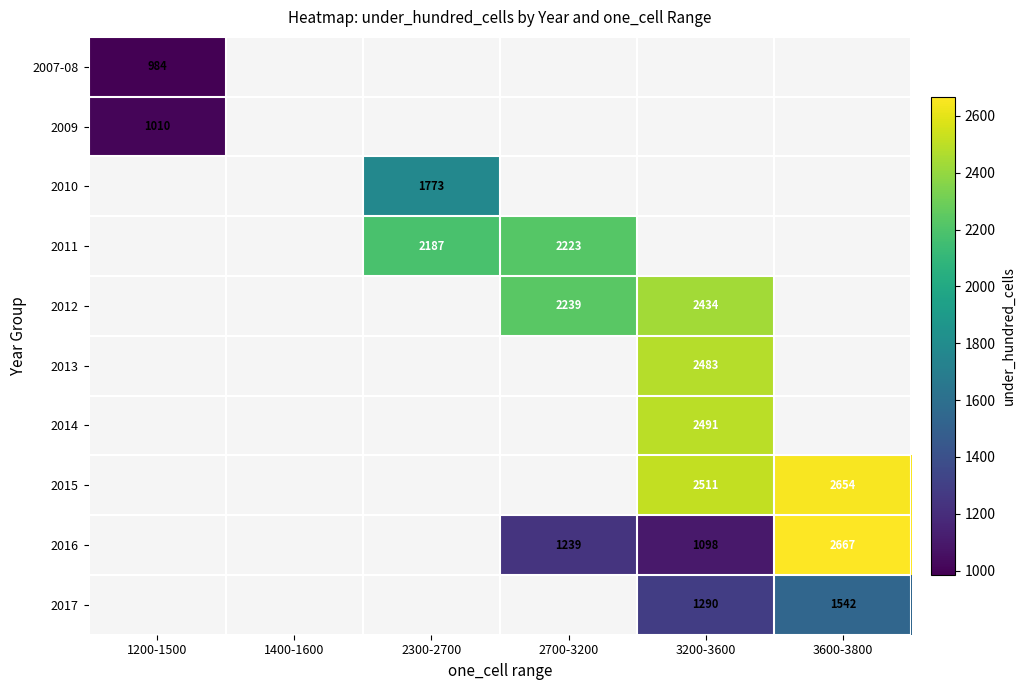

What is the smallest value displayed?

984.5